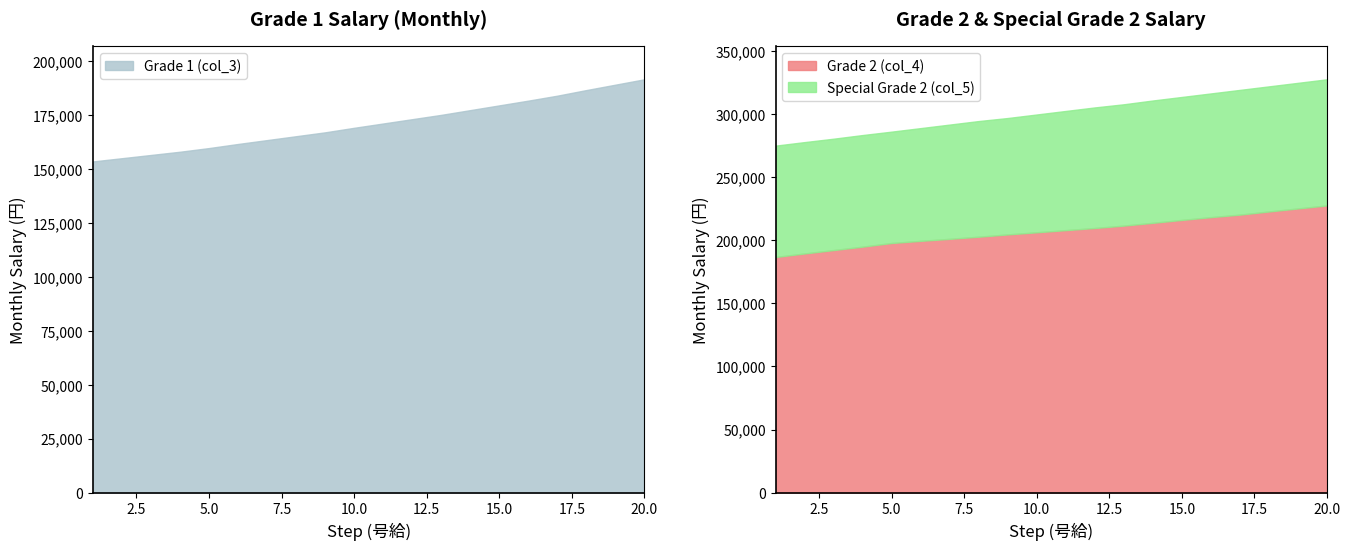

What is the average value of the Grade 1 (col_3) series?

171005